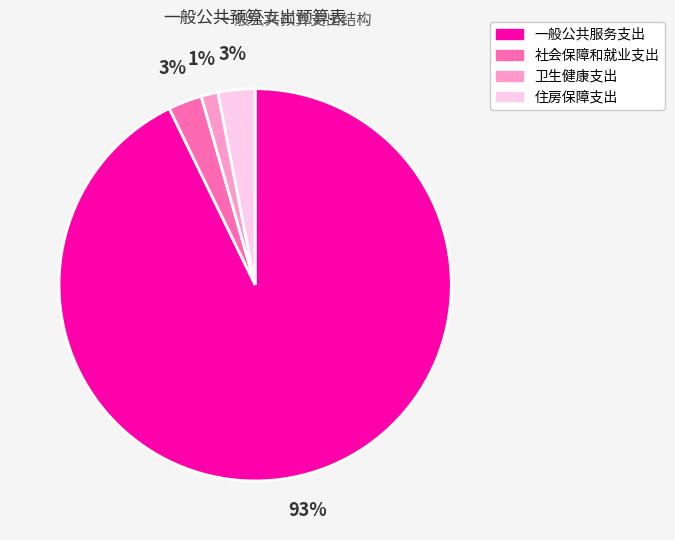

What percentage is the 一般公共服务支出 slice, to the nearest percent?

93%